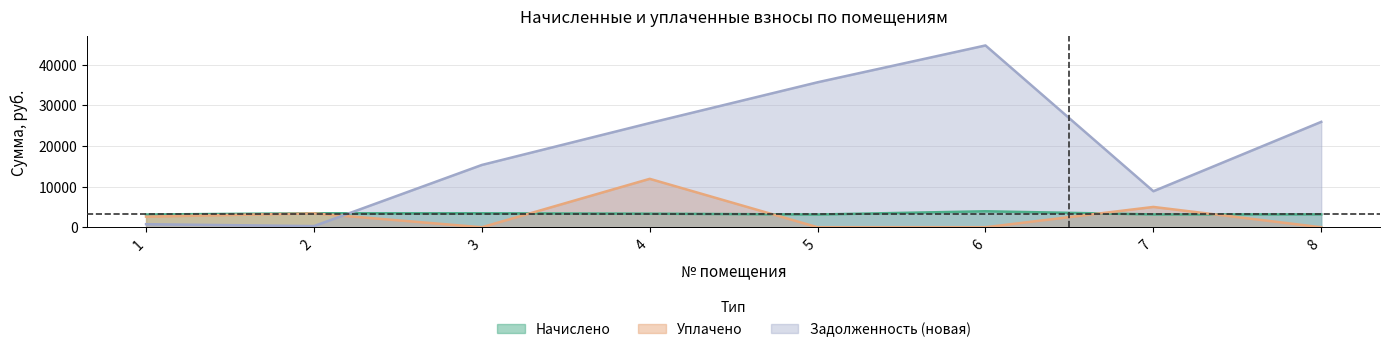

What is the average value of the уплачено series?

2867.7